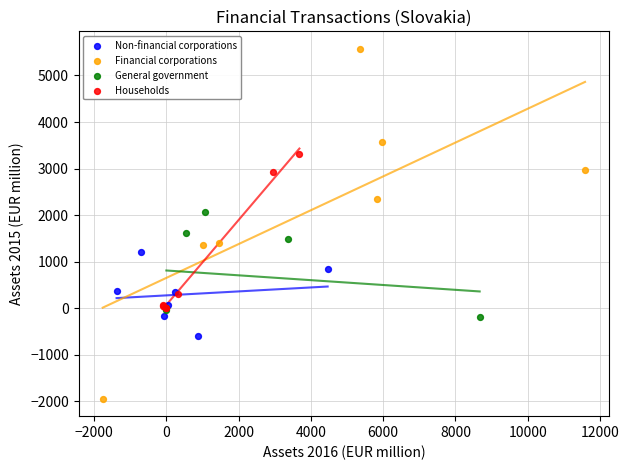

Which series contains the lowest Y value?

Financial corporations